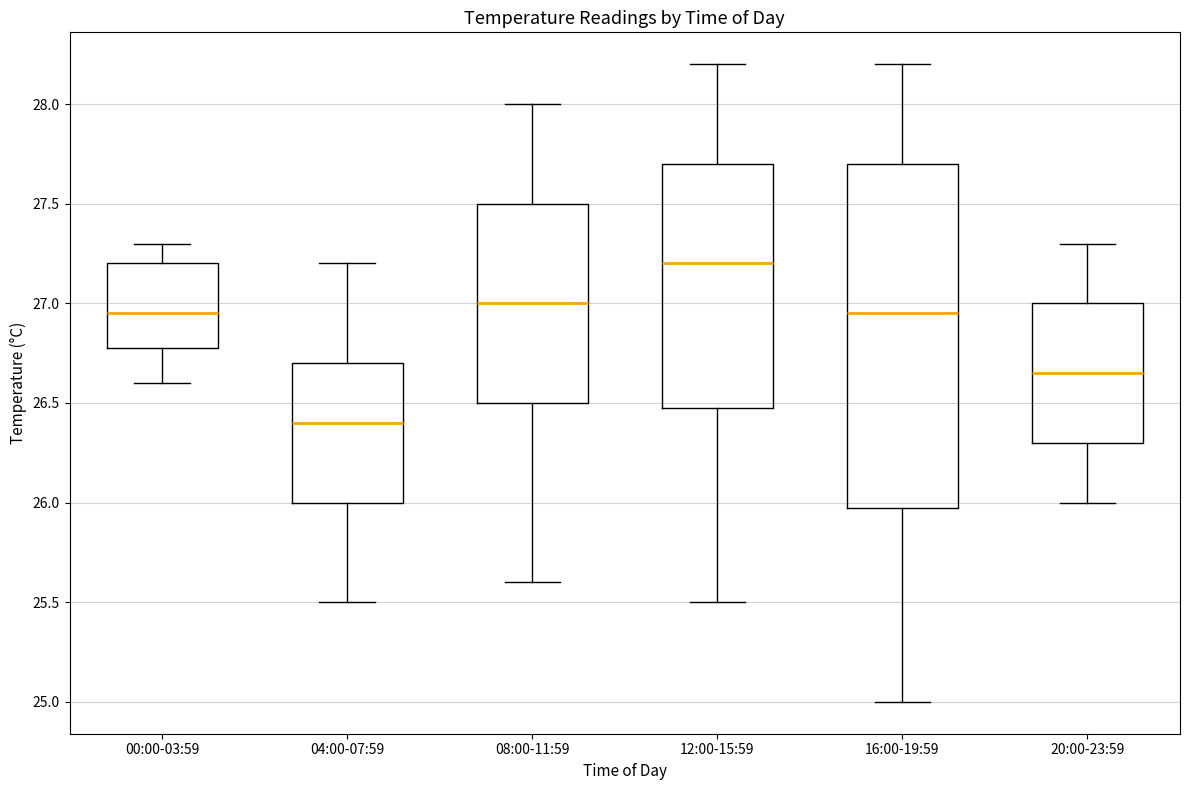

Which box is the tallest, from its lower edge to its upper edge?

16:00-19:59